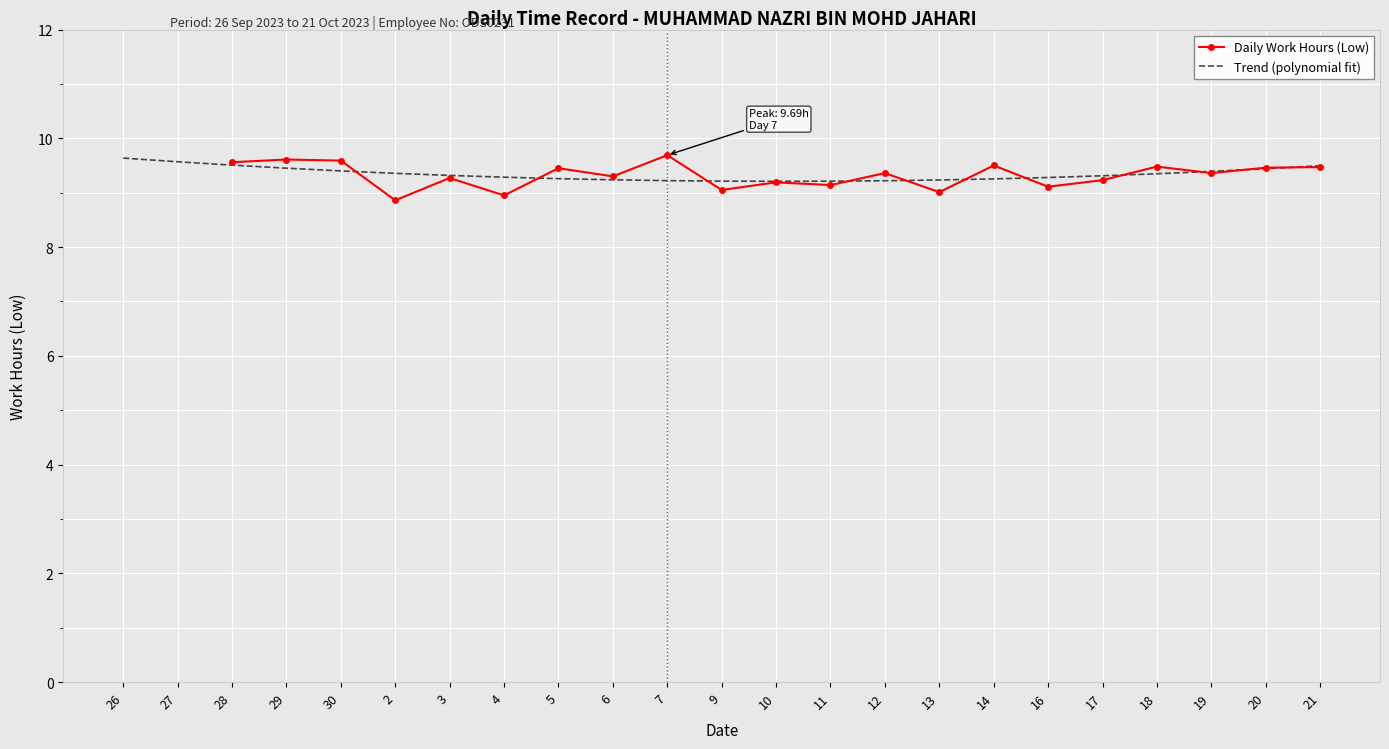

What is the lowest value of the Trend (polynomial fit) series?

9.2